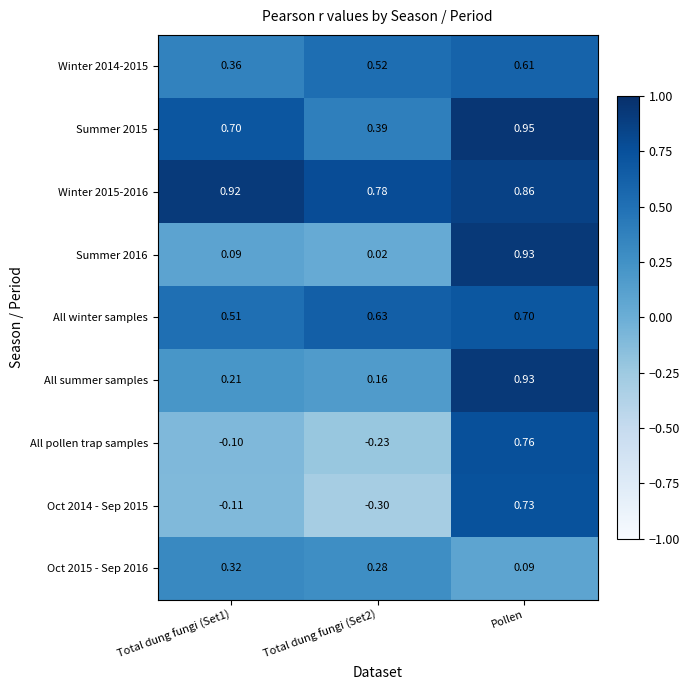

Which category has the highest value in the Summer 2015 series?

Pollen